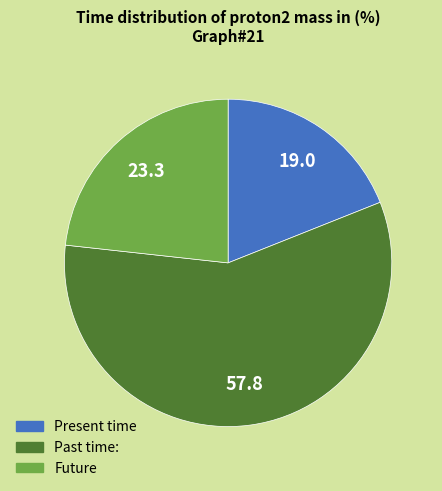

Is there a majority slice in this chart?

Yes